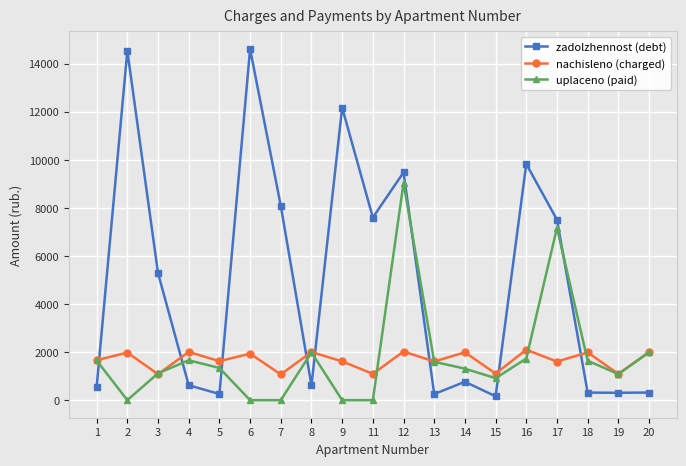

True or false: uplaceno (paid) has more than 1 interior local peaks.

True